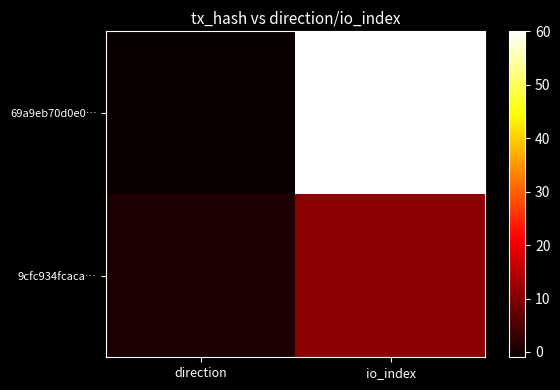

List the series in order of their peak value, highest first.

69a9eb70d0e0…, 9cfc934fcaca…